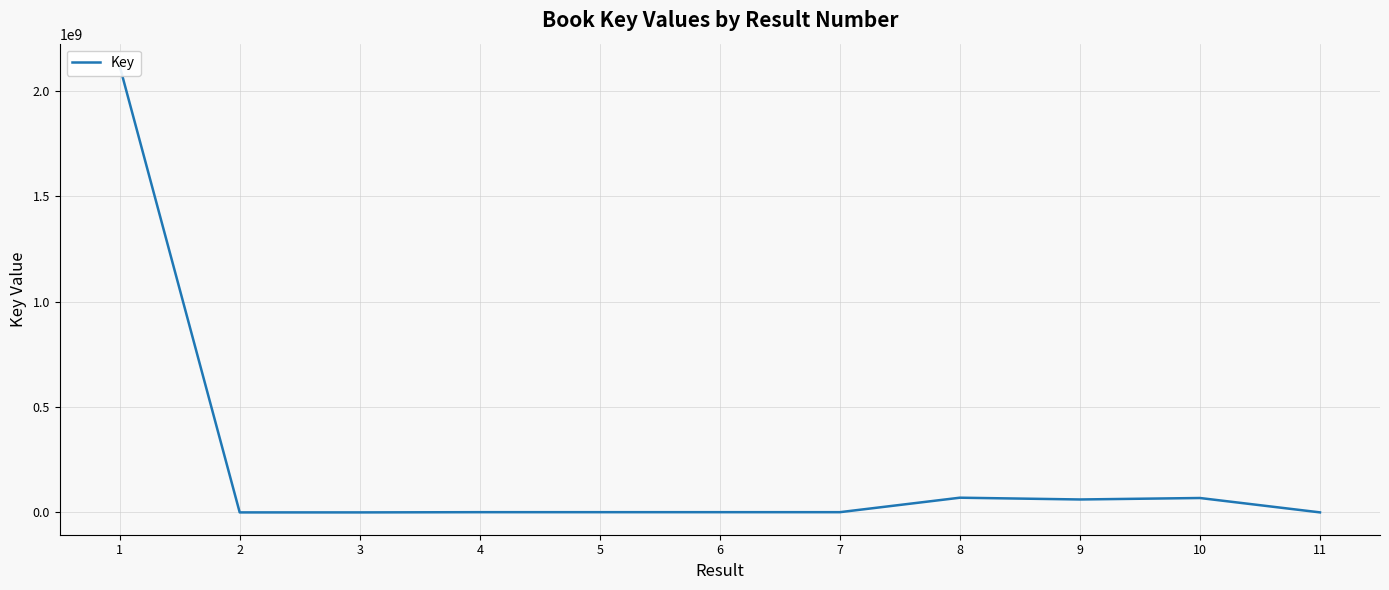

How many lines are shown in the chart?

1